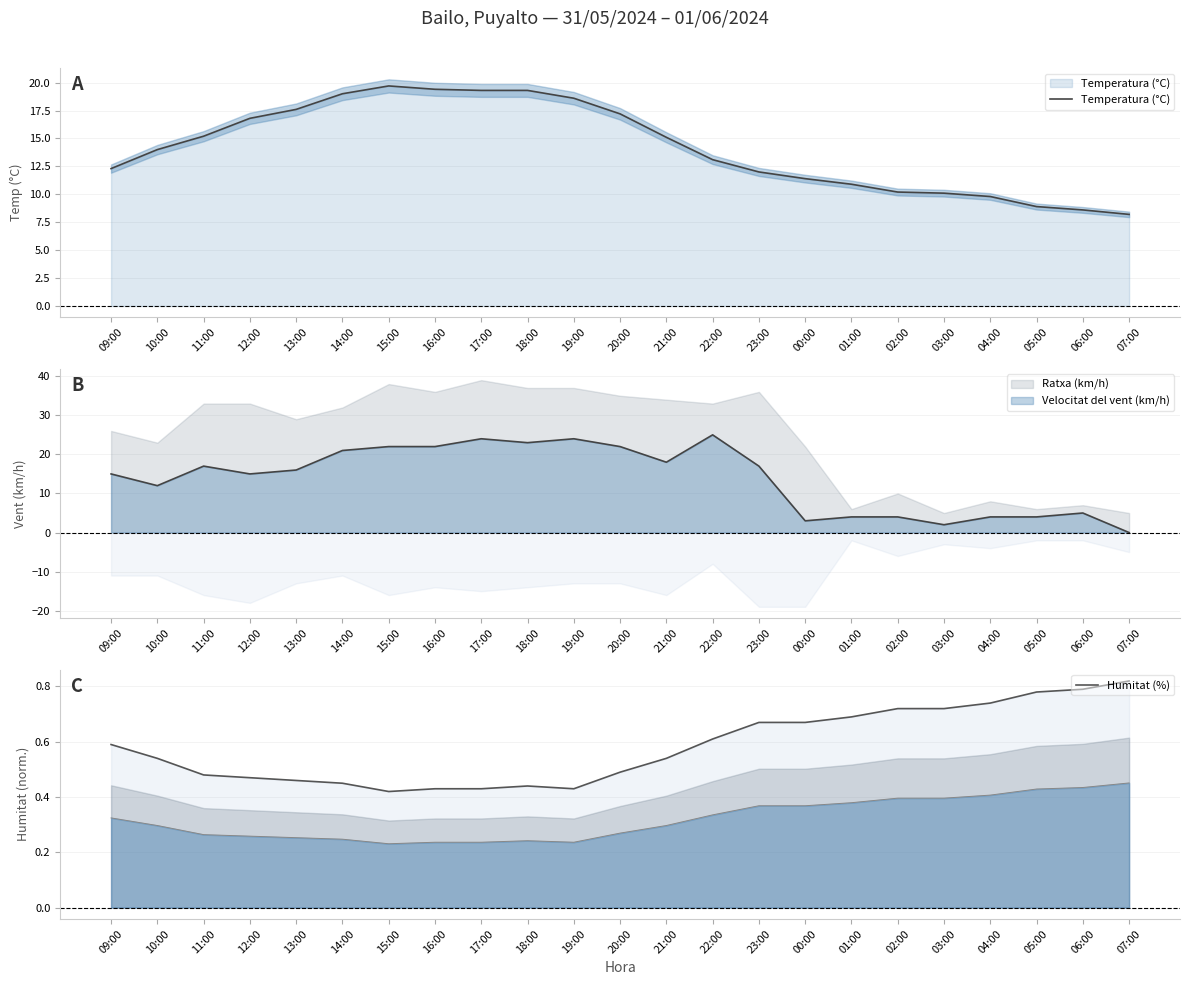

What is the label of the 22nd point from the left?

06:00